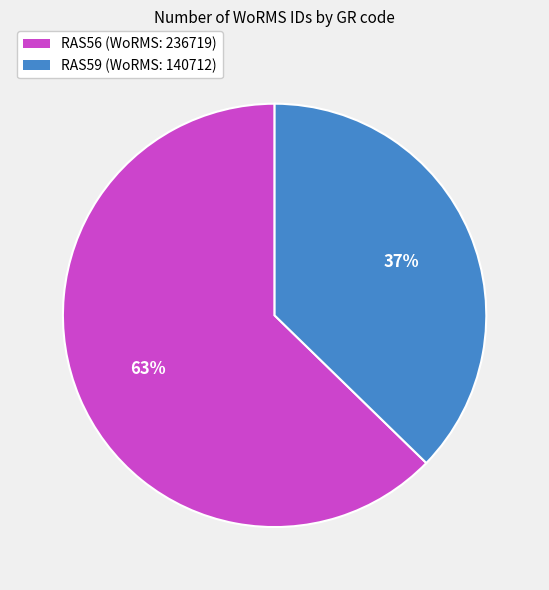

To the nearest percent, what portion does RAS56 represent?

63%